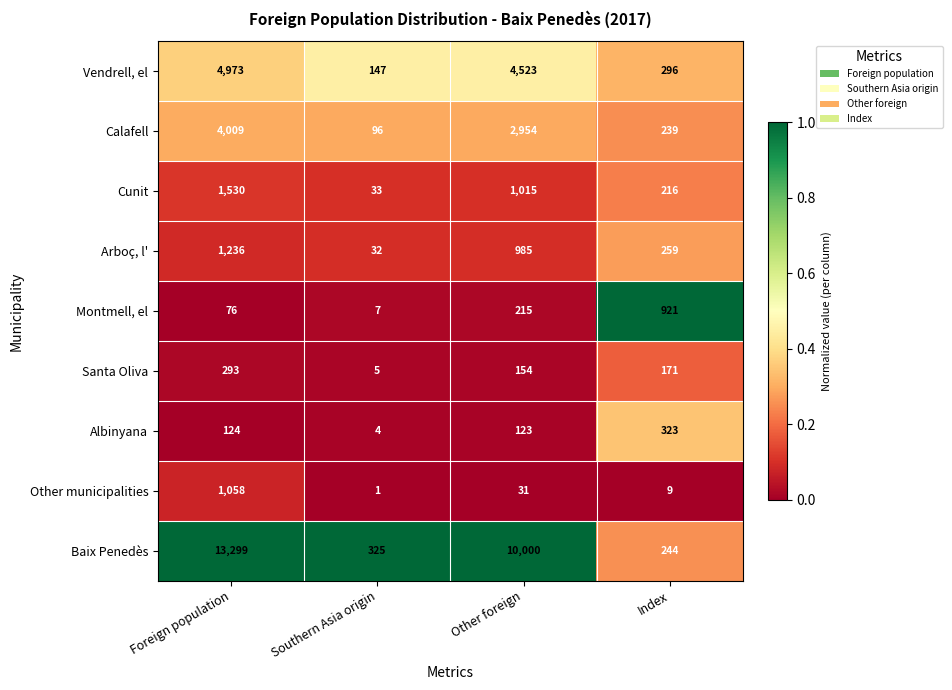

What is the difference between the highest and lowest values at Southern Asia origin?

324